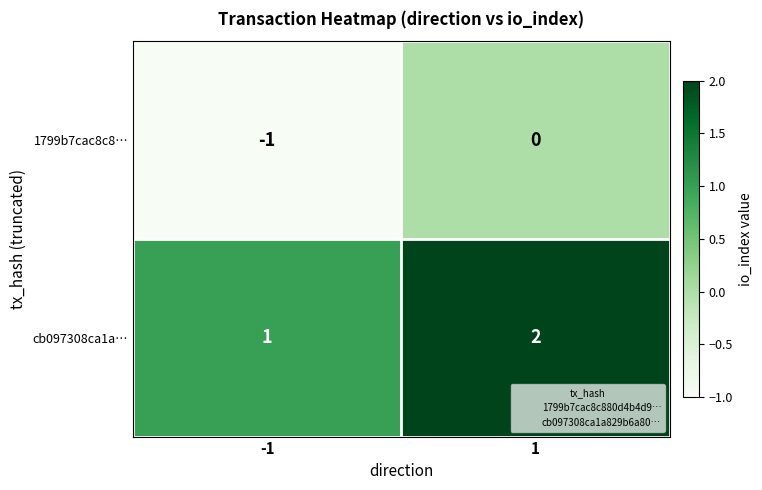

Reading left to right, extract all data points from this chart.

1799b7cac8c8…: -1	0
cb097308ca1a…: 1	2